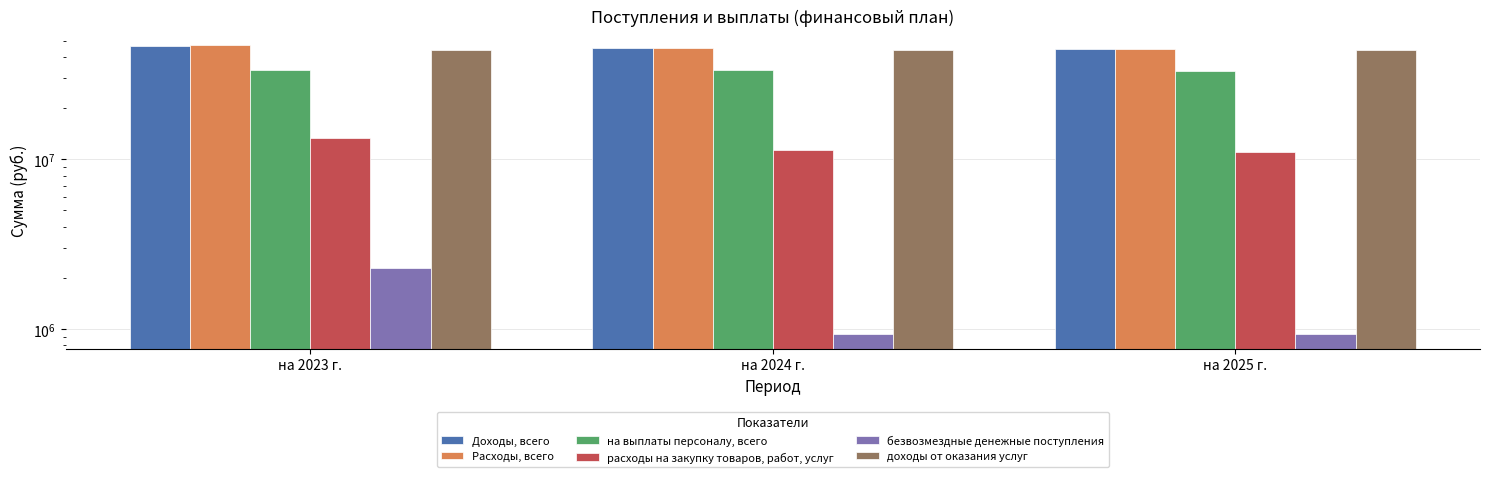

What is the average value of the Расходы, всего series?

45681558.1